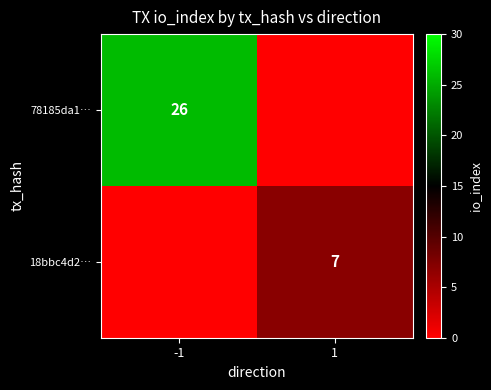

What is the difference between the highest and lowest values at -1?

26